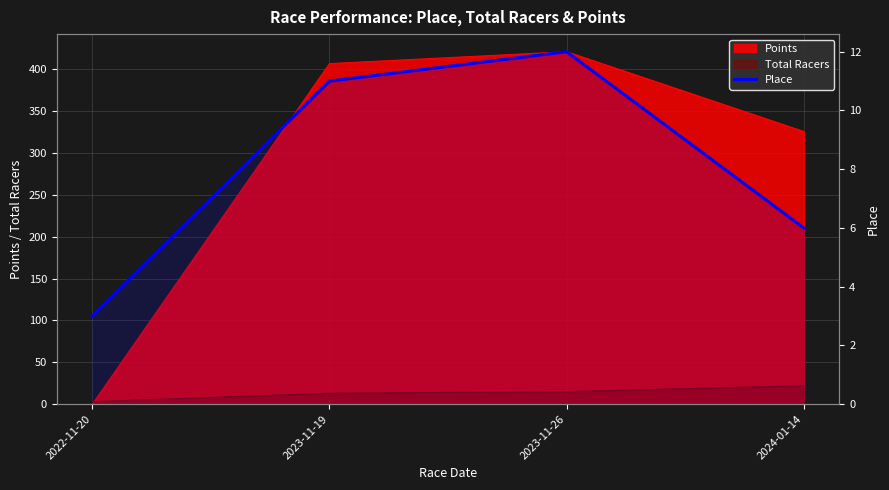

What position from the left is 2022-11-20?

1